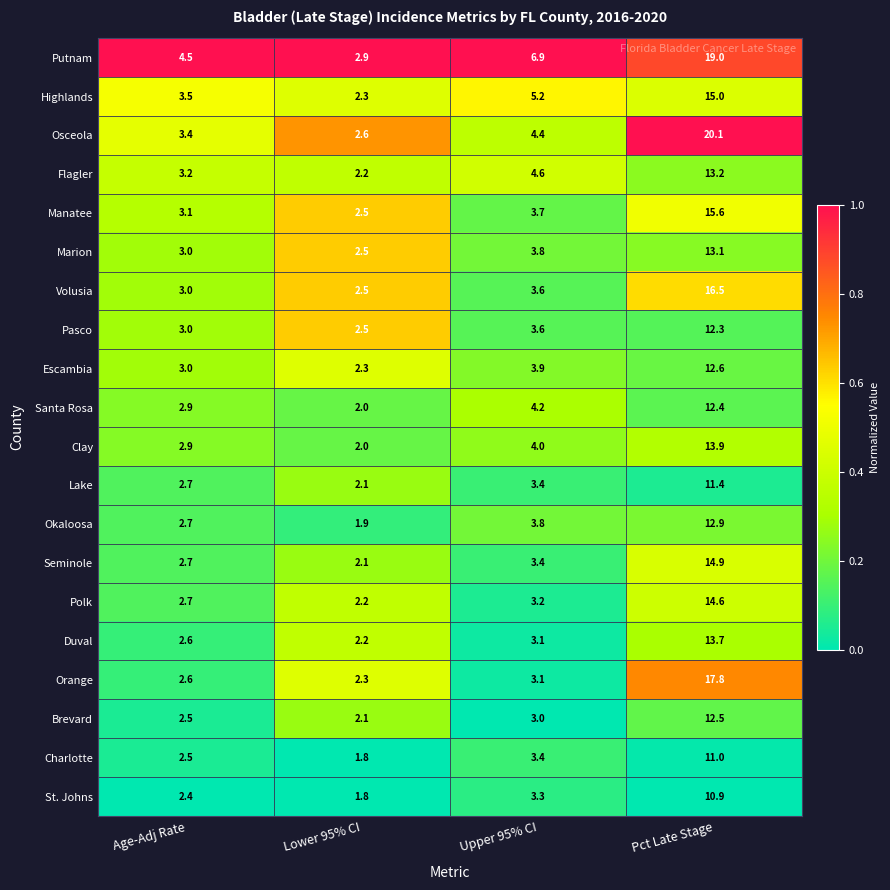

What is the greatest value displayed?

20.1